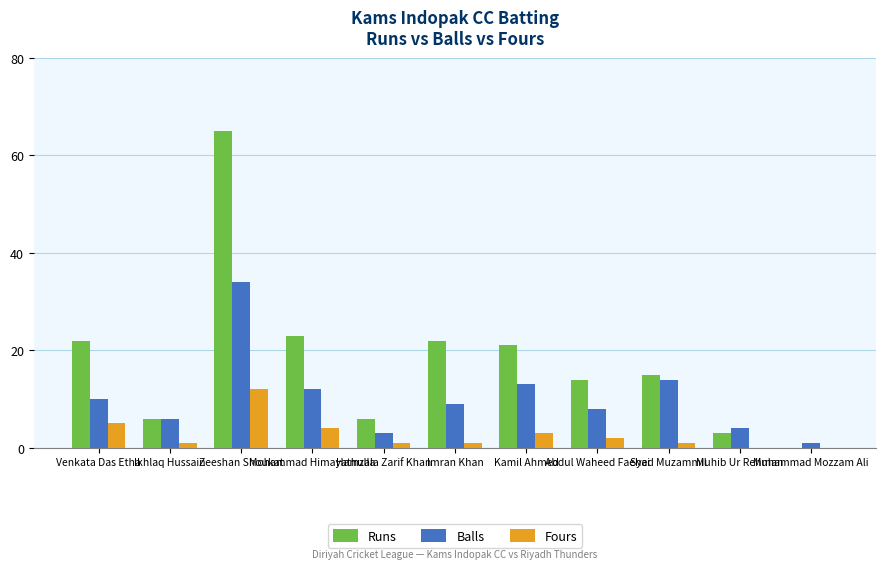

Reading left to right, extract all data points from this chart.

Runs: Venkata Das Etha=22	Ikhlaq Hussain=6	Zeeshan Shoukat=65	Mohammad Himayathulla=23	Hamzala Zarif Khan=6	Imran Khan=22	Kamil Ahmed=21	Abdul Waheed Faehai=14	Syed Muzammil=15	Muhib Ur Rehman=3	Muhammad Mozzam Ali=0
Balls: Venkata Das Etha=10	Ikhlaq Hussain=6	Zeeshan Shoukat=34	Mohammad Himayathulla=12	Hamzala Zarif Khan=3	Imran Khan=9	Kamil Ahmed=13	Abdul Waheed Faehai=8	Syed Muzammil=14	Muhib Ur Rehman=4	Muhammad Mozzam Ali=1
Fours: Venkata Das Etha=5	Ikhlaq Hussain=1	Zeeshan Shoukat=12	Mohammad Himayathulla=4	Hamzala Zarif Khan=1	Imran Khan=1	Kamil Ahmed=3	Abdul Waheed Faehai=2	Syed Muzammil=1	Muhib Ur Rehman=0	Muhammad Mozzam Ali=0